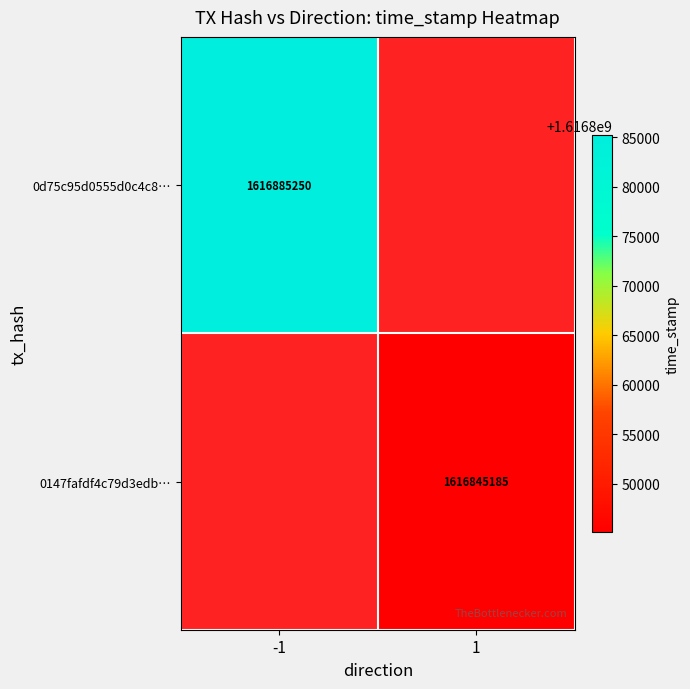

Is it true that 0147fafdf4c79d3edb… equals 1616845185 at 1?

True